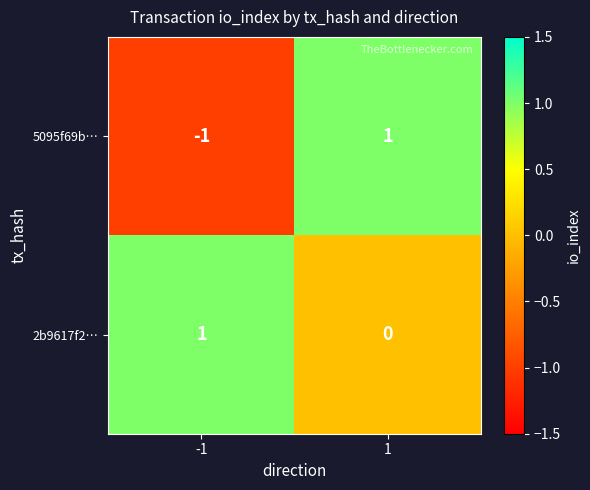

List the labels in order of 2b9617f2… value, smallest first.

1, -1